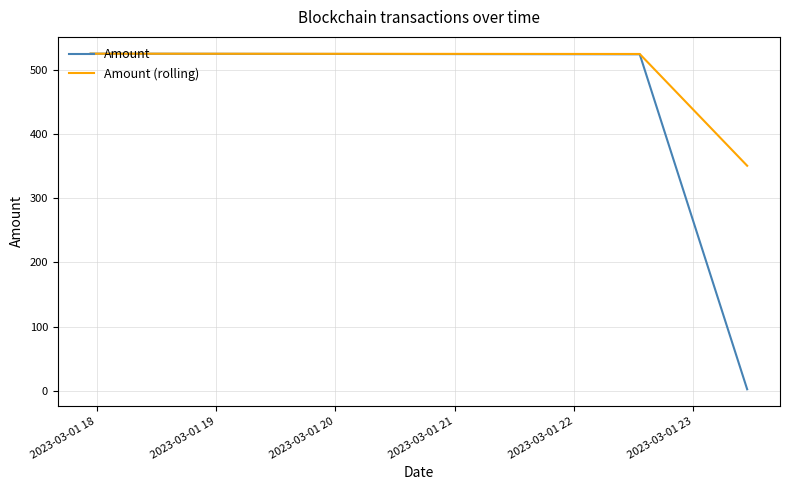

List the series in order of their overall mean, lowest first.

Amount, Amount (rolling)